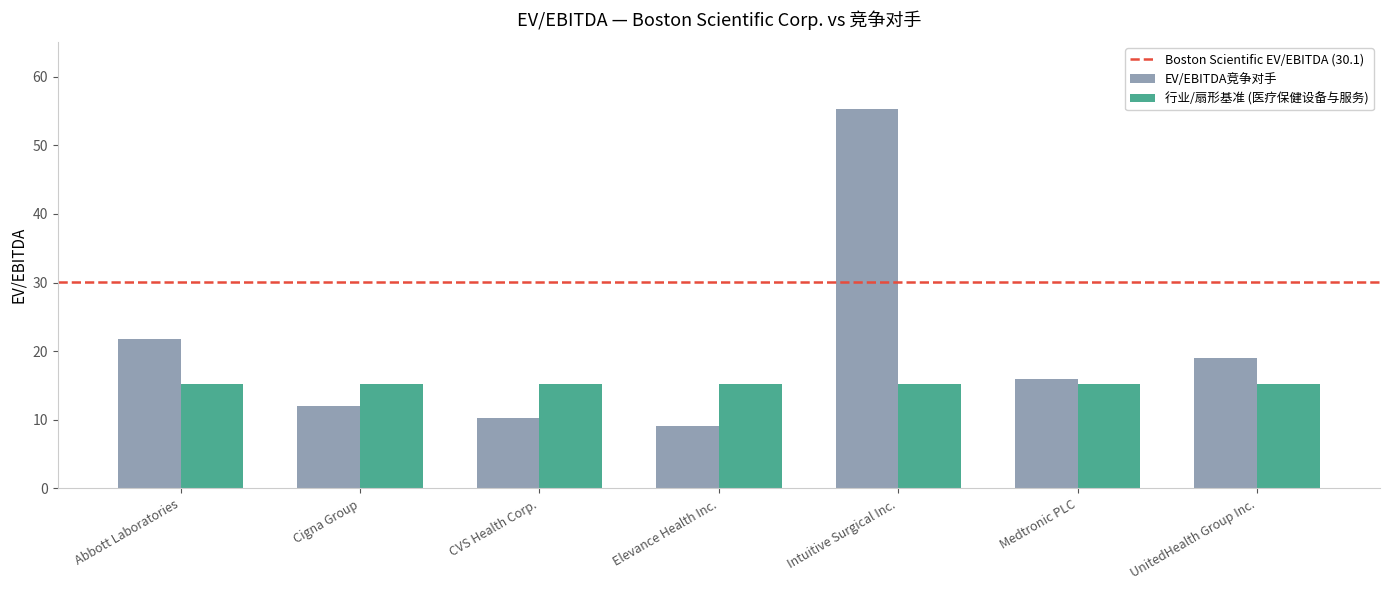

Count the number of categories in the chart.

7